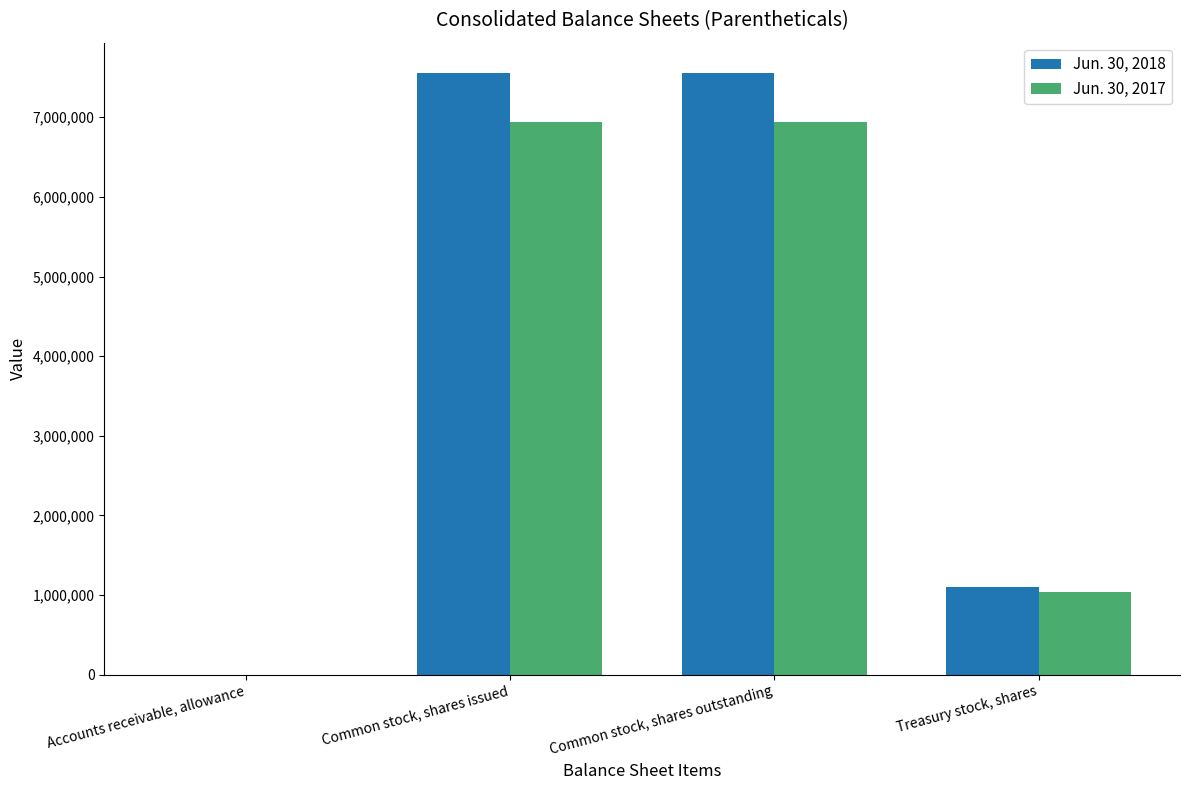

Is it true that Jun. 30, 2018 equals 5104117 at Common stock, shares issued?

False